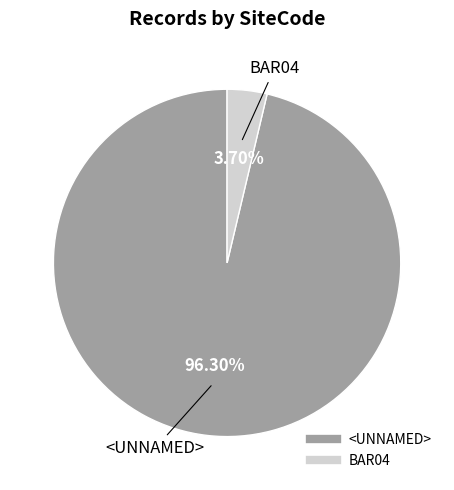

To the nearest percent, what is the difference between the largest and smallest slice percentages?

93%